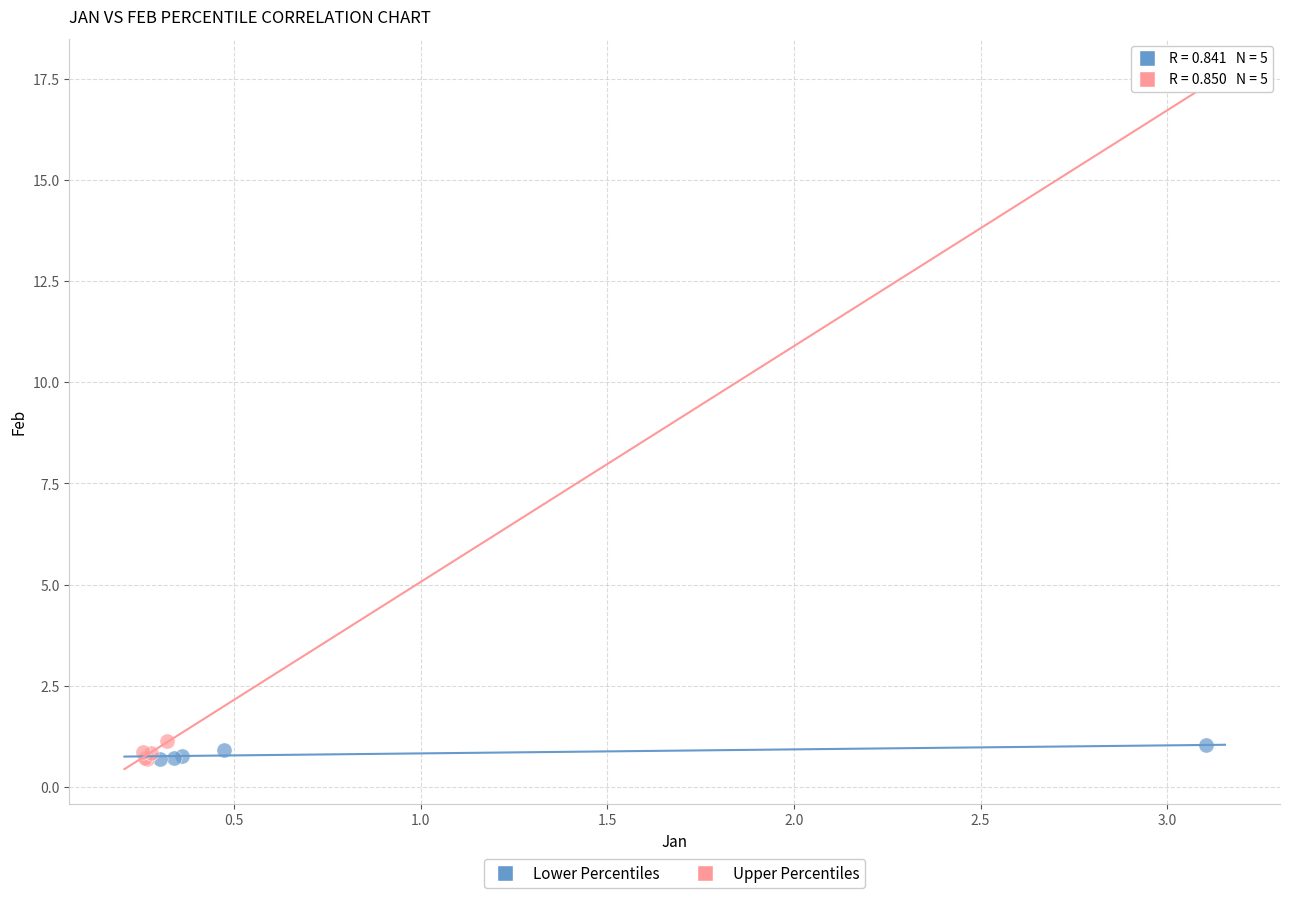

What are all the series names shown in the legend?

Lower Percentiles, Upper Percentiles